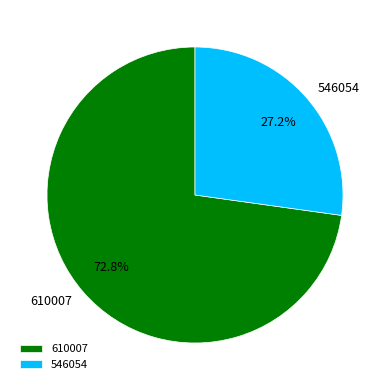

Do 546054 and 610007 together represent more than half of the pie?

Yes